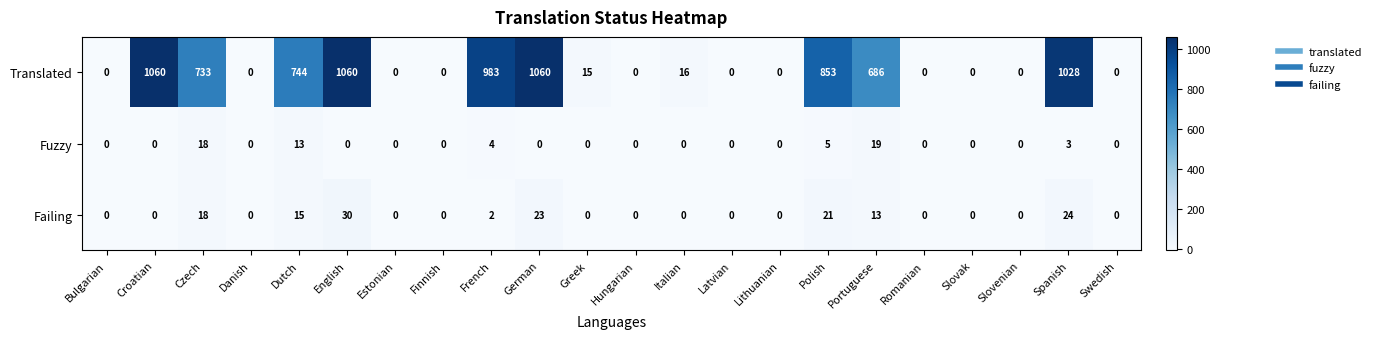

The value of Fuzzy at Lithuanian is 6. True or false?

False